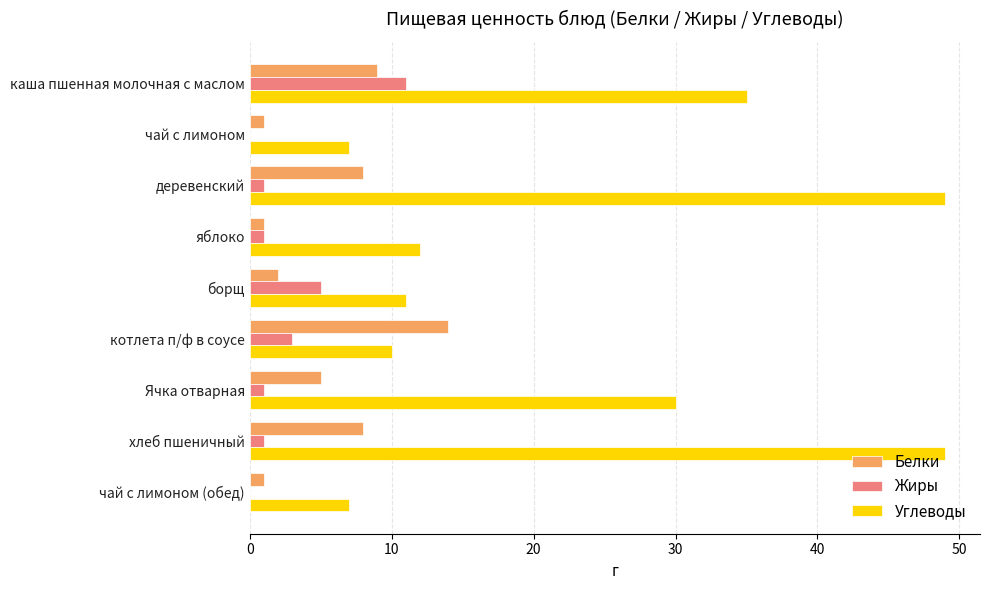

Between яблоко and хлеб пшеничный, which series saw the biggest shift?

Углеводы